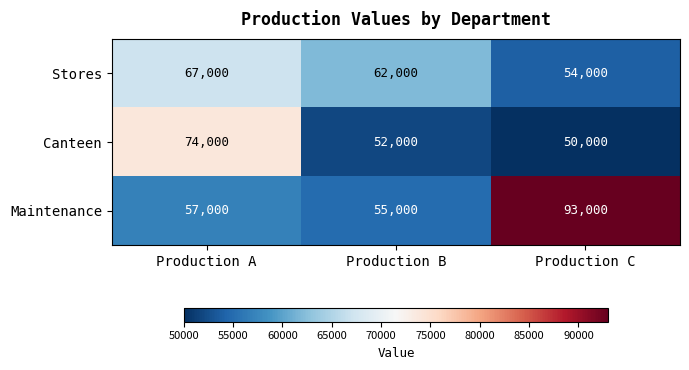

List the series in order of their overall mean, lowest first.

Canteen, Stores, Maintenance